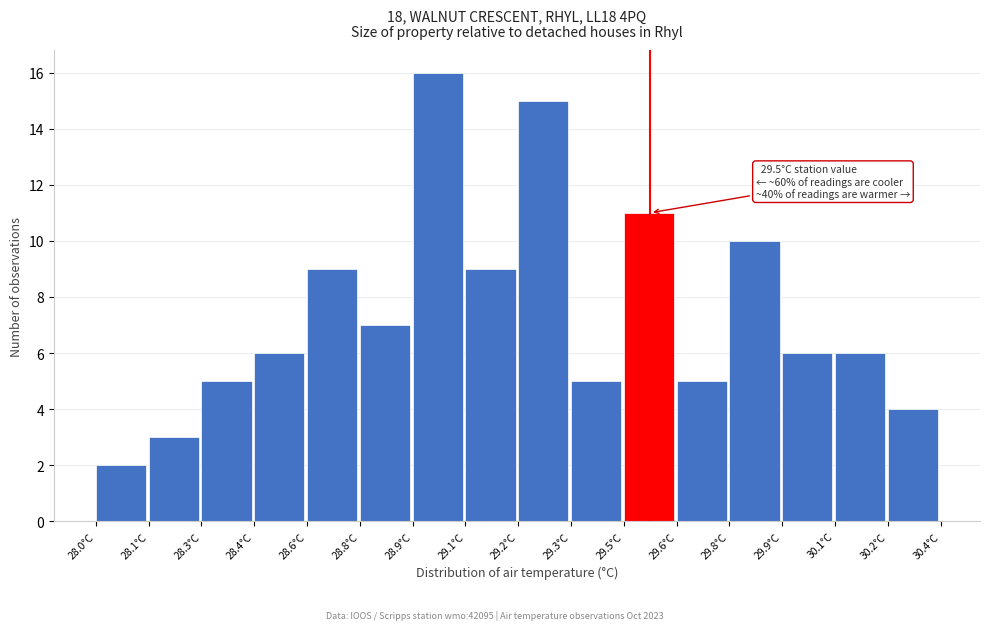

Reading left to right, extract all data points from this chart.

28.0°C=2	28.1°C=3	28.3°C=5	28.4°C=6	28.6°C=9	28.8°C=7	28.9°C=16	29.1°C=9	29.2°C=15	29.3°C=5	29.5°C=11	29.6°C=5	29.8°C=10	29.9°C=6	30.1°C=6	30.2°C=4